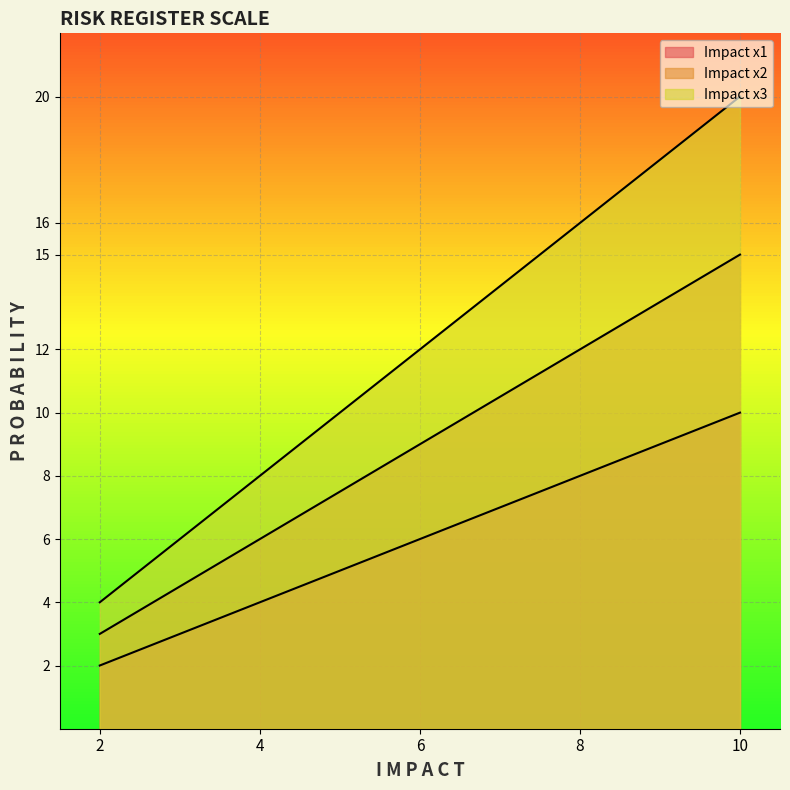

Reading left to right, list all the values displayed in this chart.

Impact x1: 10=10	8=8	6=6	4=4	2=2
Impact x2: 10=15	8=12	6=9	4=6	2=3
Impact x3: 10=20	8=16	6=12	4=8	2=4